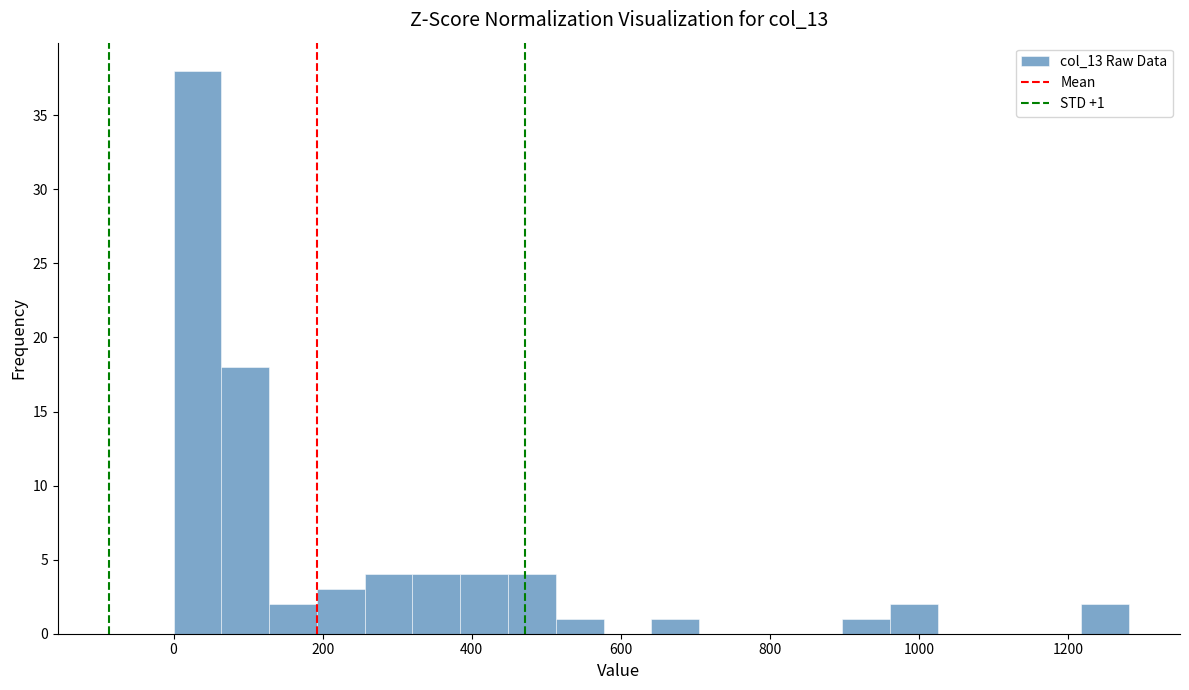

Read against the x-axis, roughly where is the centre of the tallest bar?

40